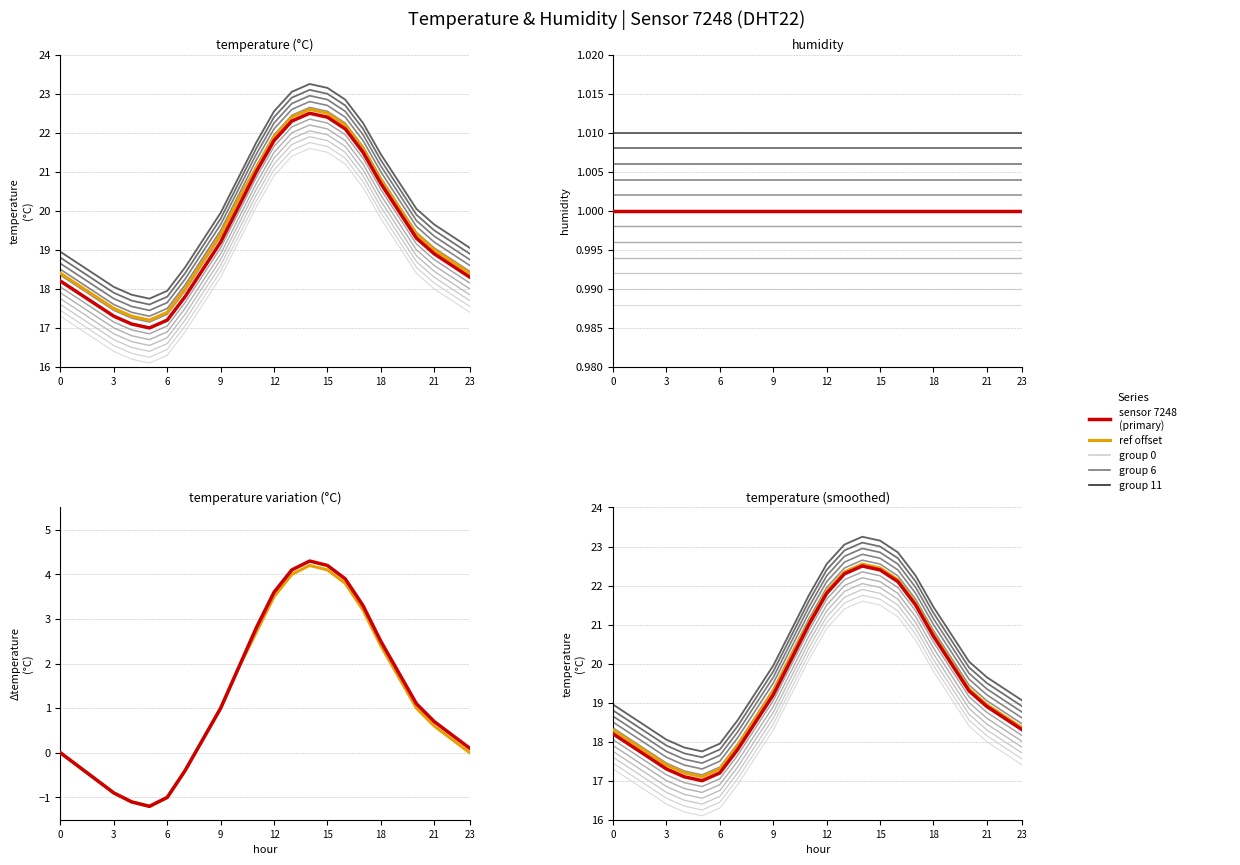

Is the value of ref (offset) at 12 greater than the value of sensor 7248 at 19?

No